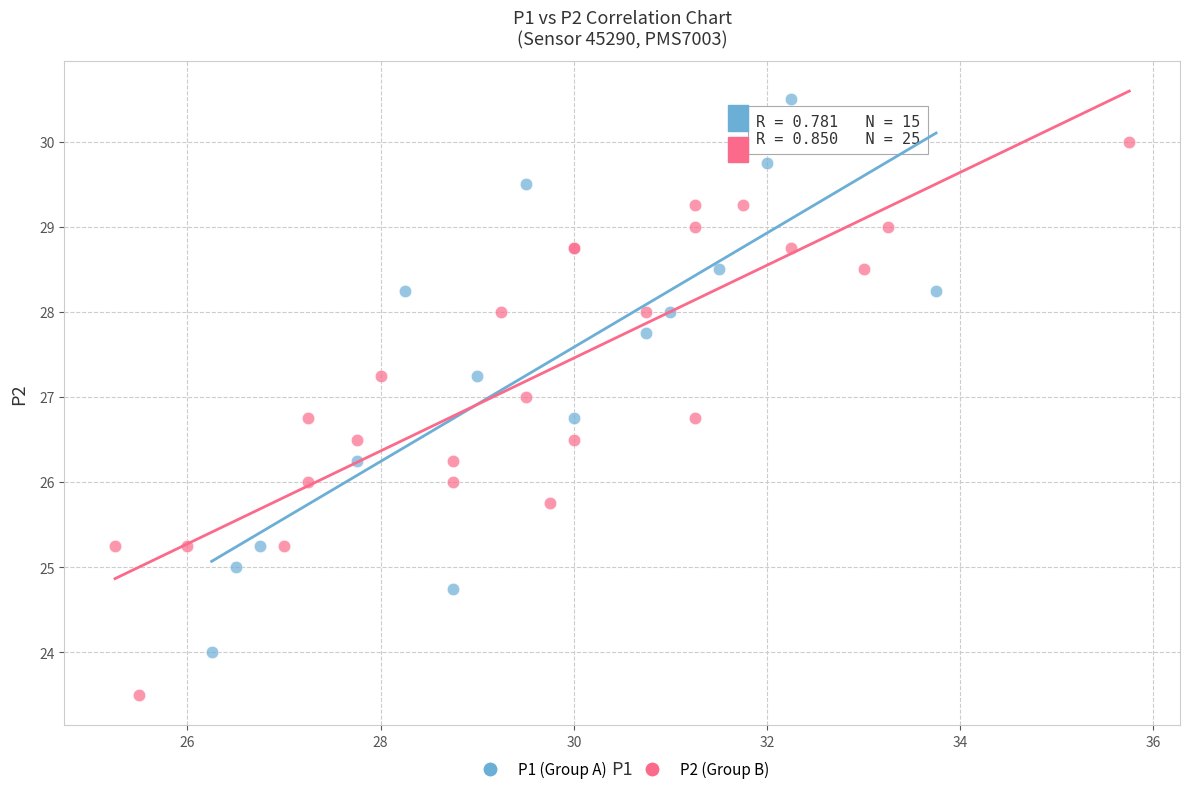

Which series reaches the maximum Y coordinate?

P1 (Group A)